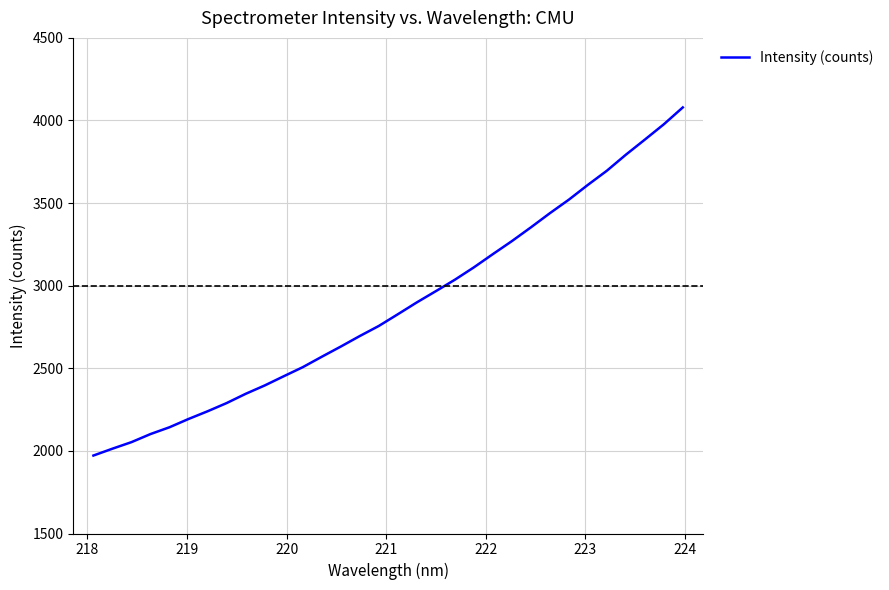

Count the number of categories in the chart.

32